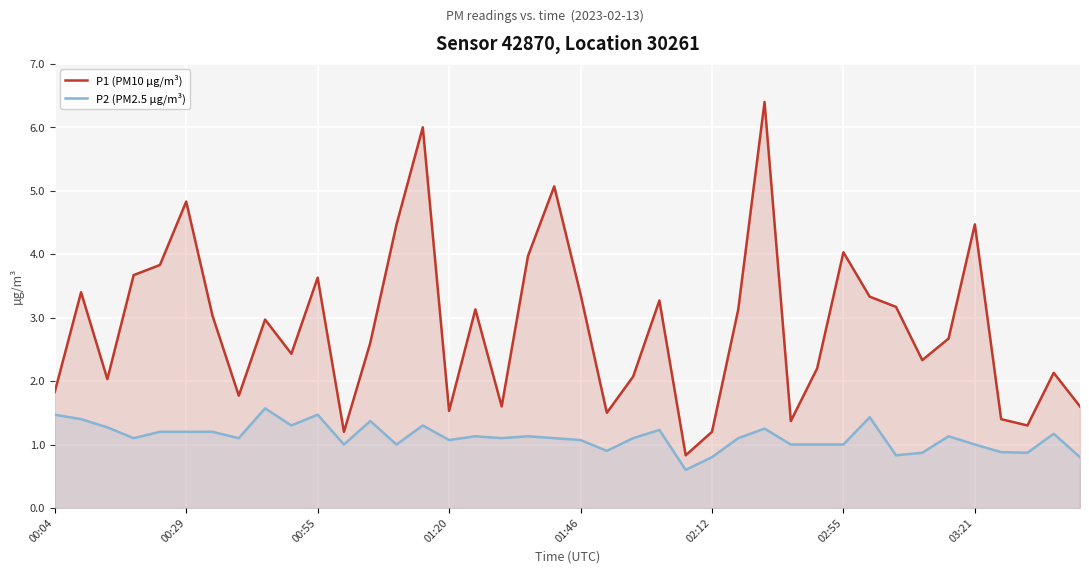

List the series in order of their peak value, highest first.

P1 (PM10 µg/m³), P2 (PM2.5 µg/m³)